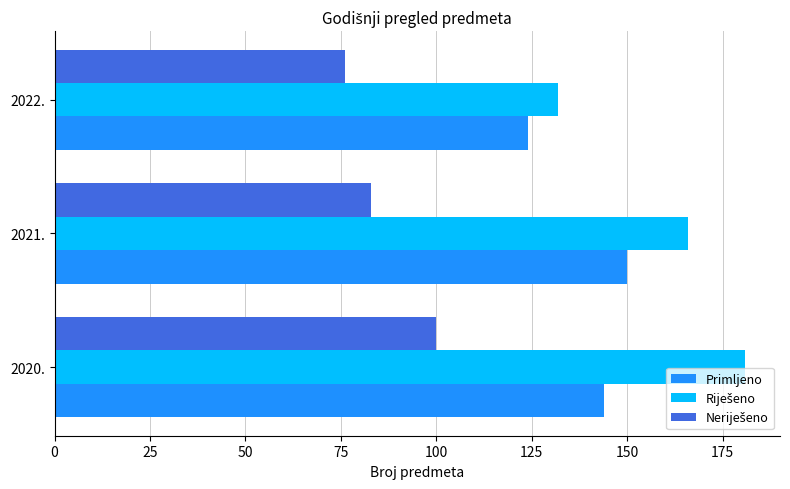

Read the Primljeno value at 2020..

144